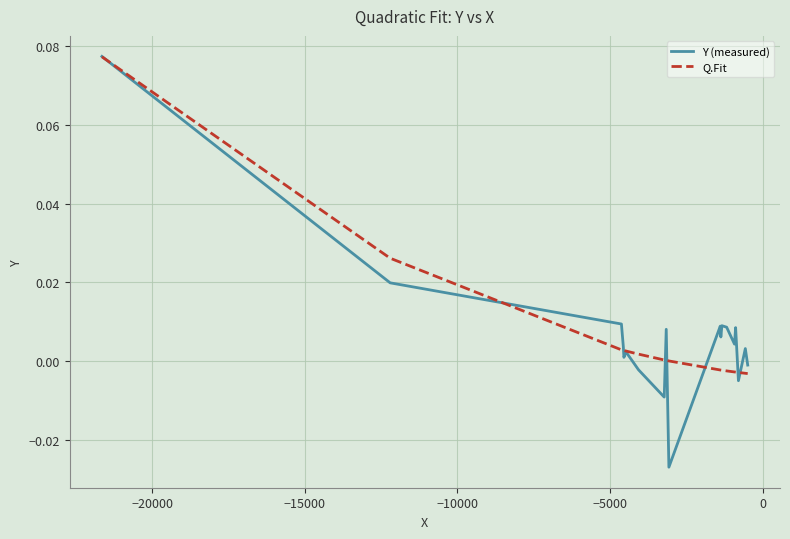

Which series has the largest range (max minus min)?

Y (measured)